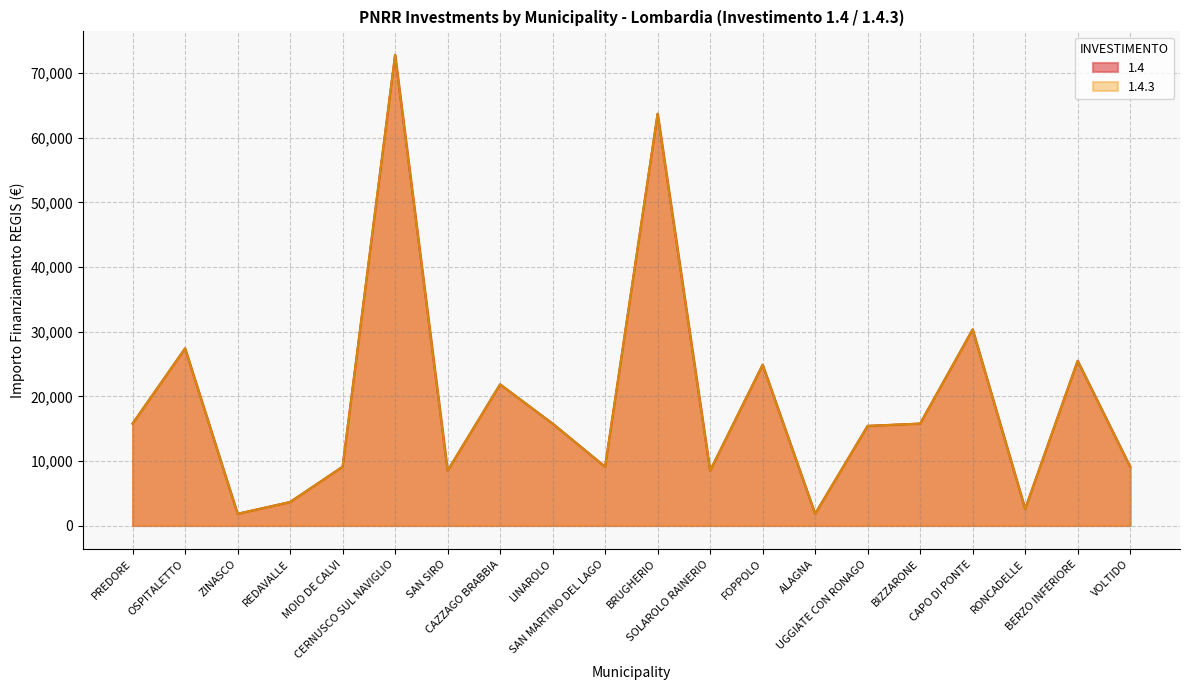

Is it true that 1.4.3 equals 14859 at SOLAROLO RAINERIO?

False